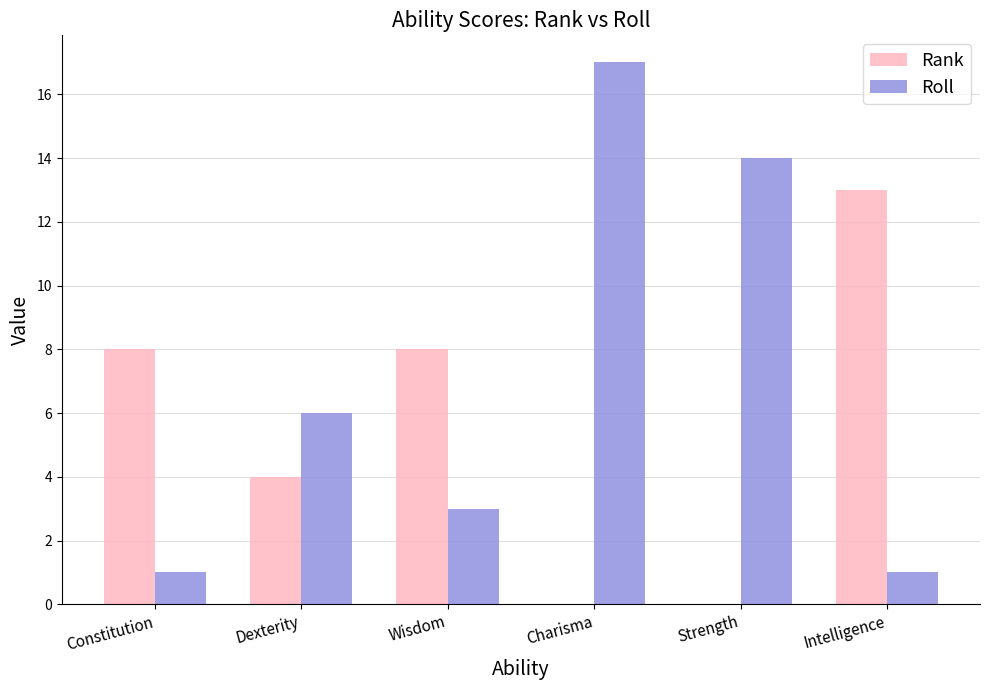

At which category is the sum across all series the highest?

Charisma